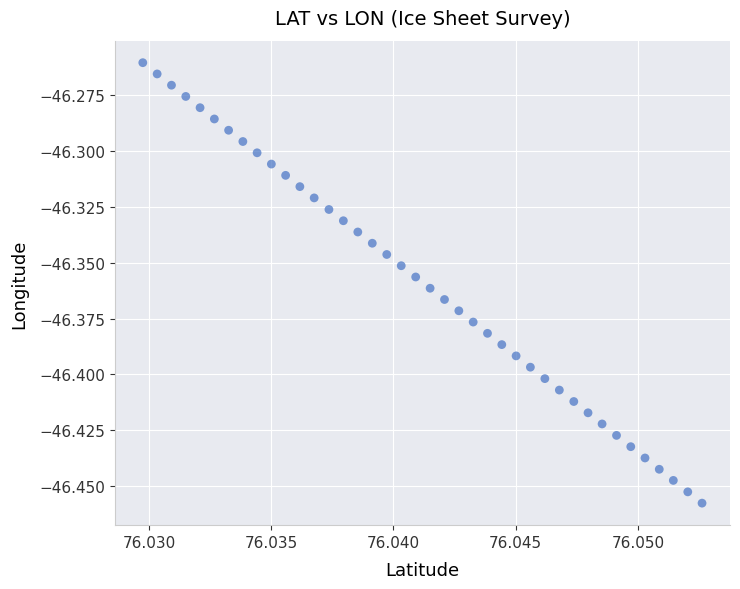

How many data points are displayed?

40